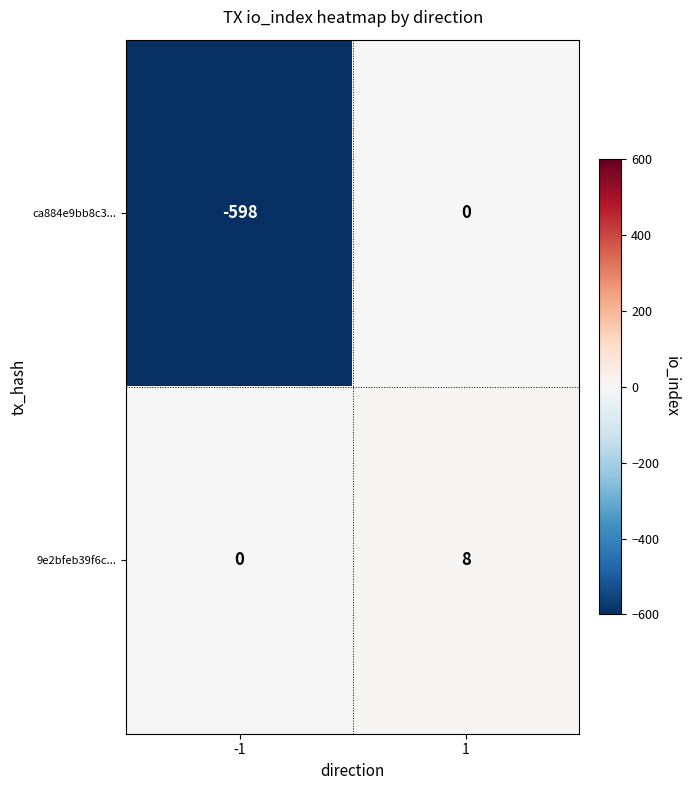

List the series in order of their peak value, lowest first.

ca884e9bb8c3..., 9e2bfeb39f6c...